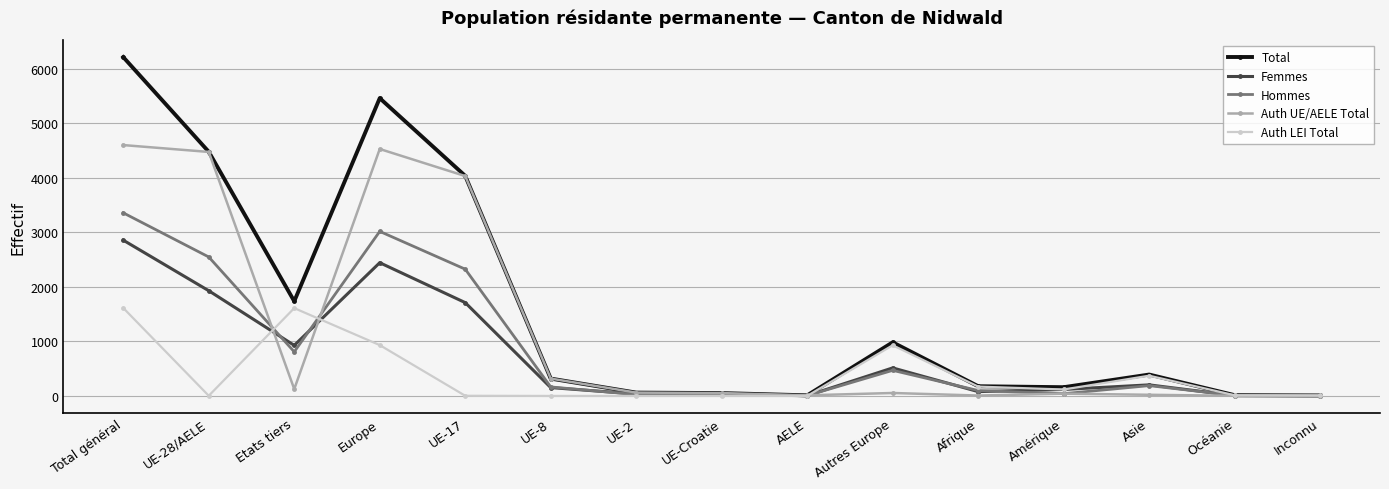

True or false: Total has a value of 7287 at UE-28/AELE.

False